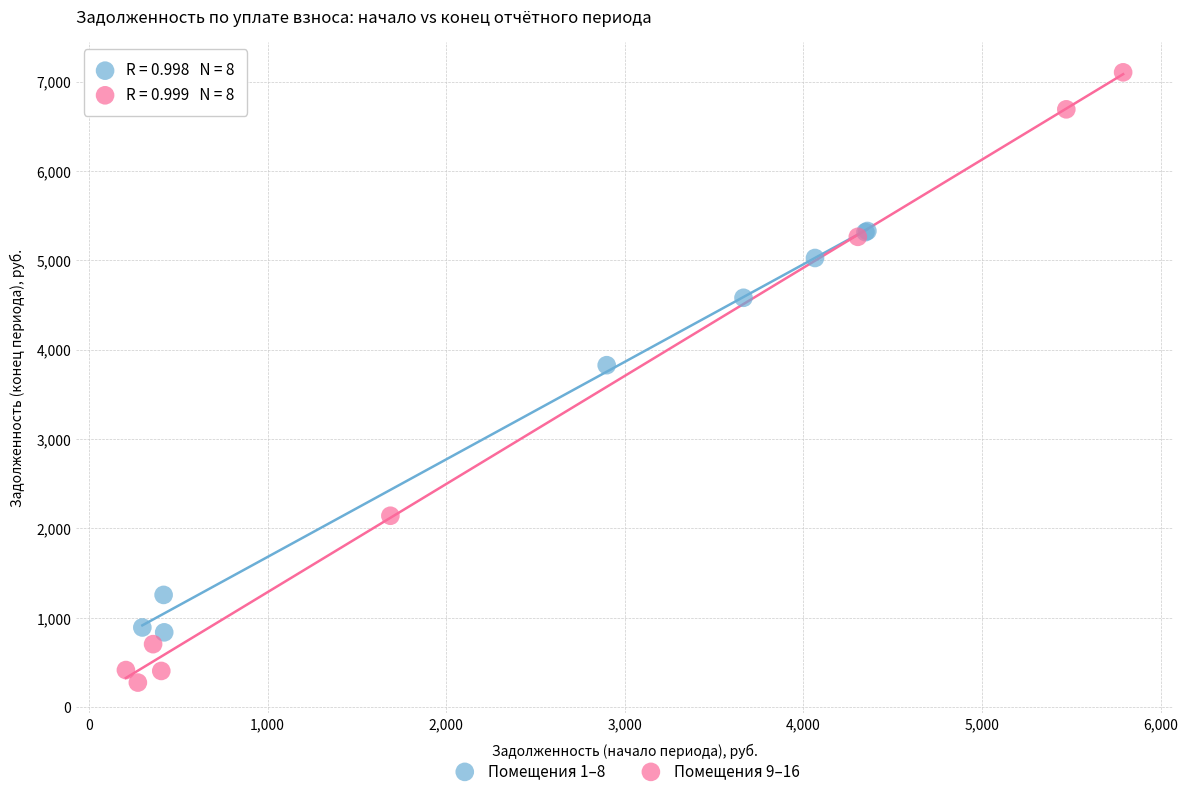

Which series contains the lowest Y value?

Помещения 9–16